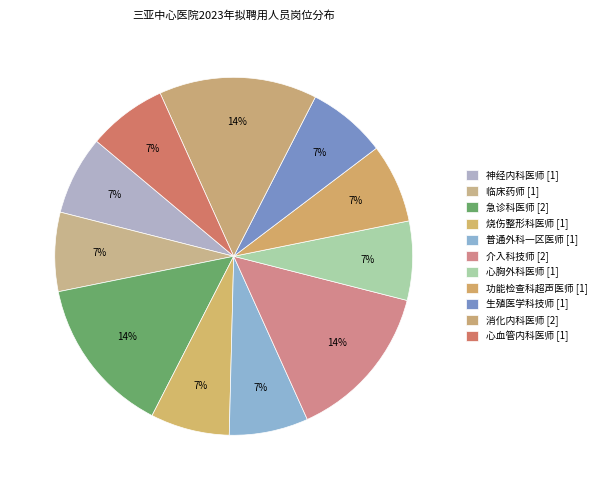

Count the number of slices in the pie.

11